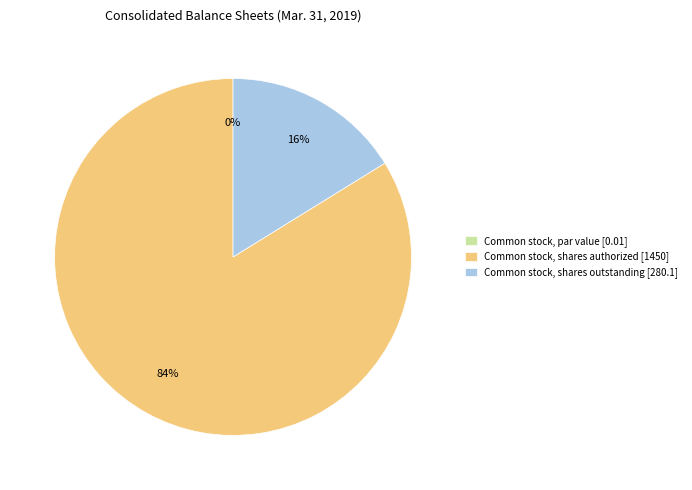

True or false: Common stock, shares outstanding accounts for 26% of the total.

False